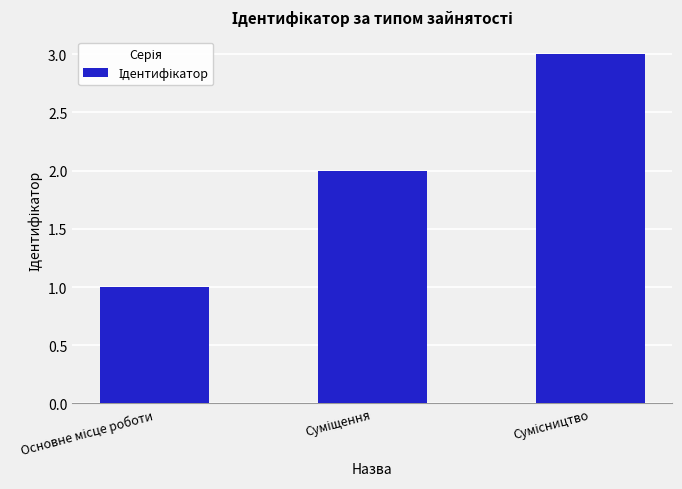

Count the values in the range 1 to 3.

3